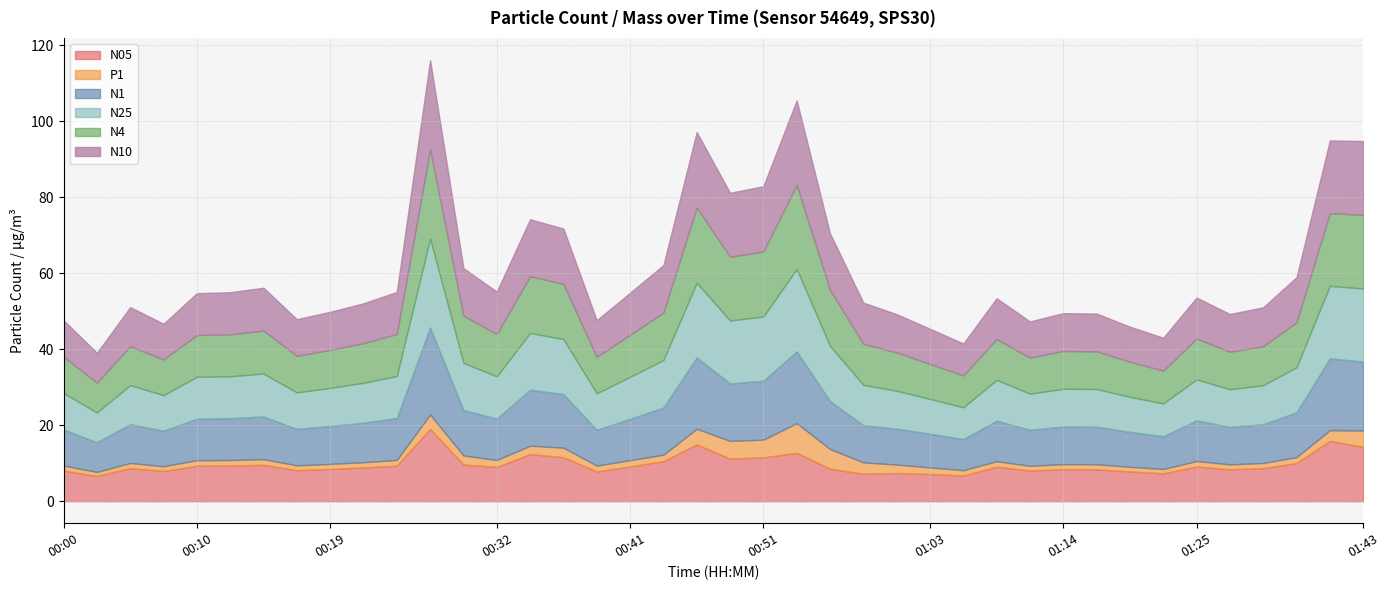

At which category is the sum across all series the highest?

00:27